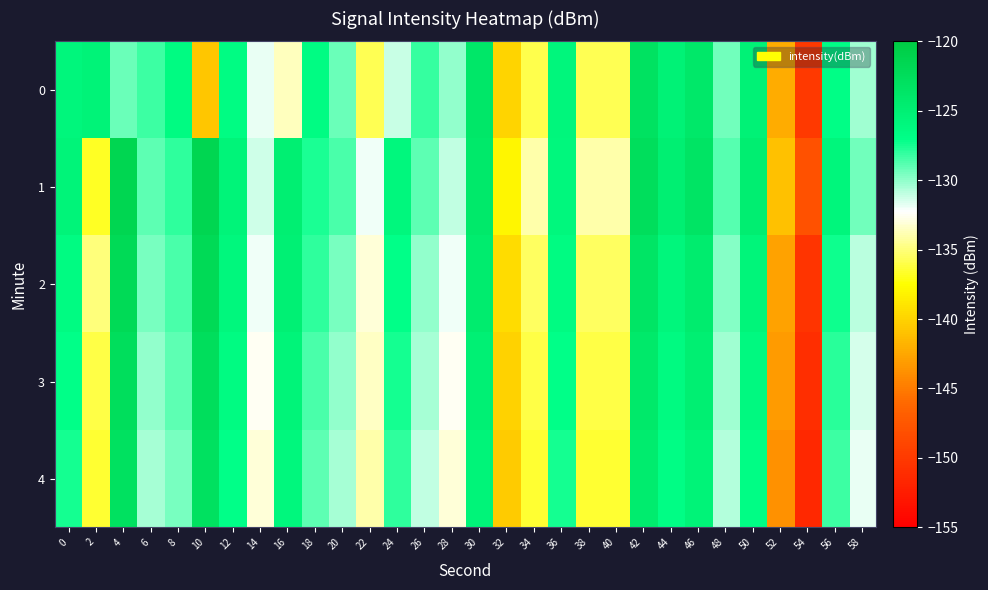

At 14, list the series in order from largest to smallest.

1, 0, 2, 3, 4